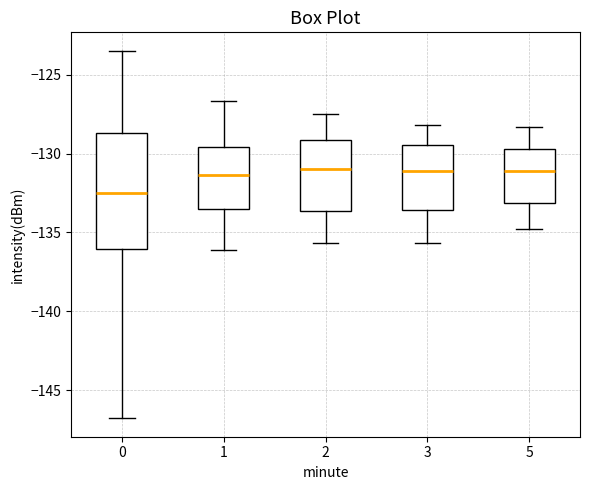

Which box's median line is the lowest?

0